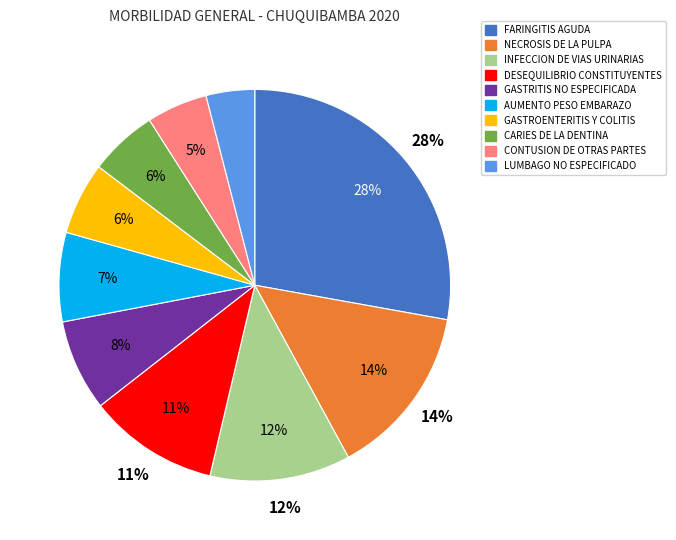

Is it true that CARIES DE LA DENTINA is 15% of the pie?

False